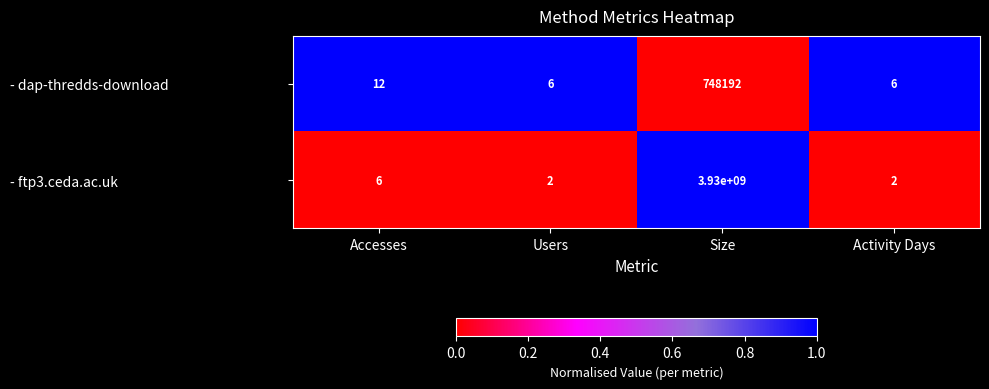

Is it true that - dap-thredds-download equals 12 at Accesses?

True